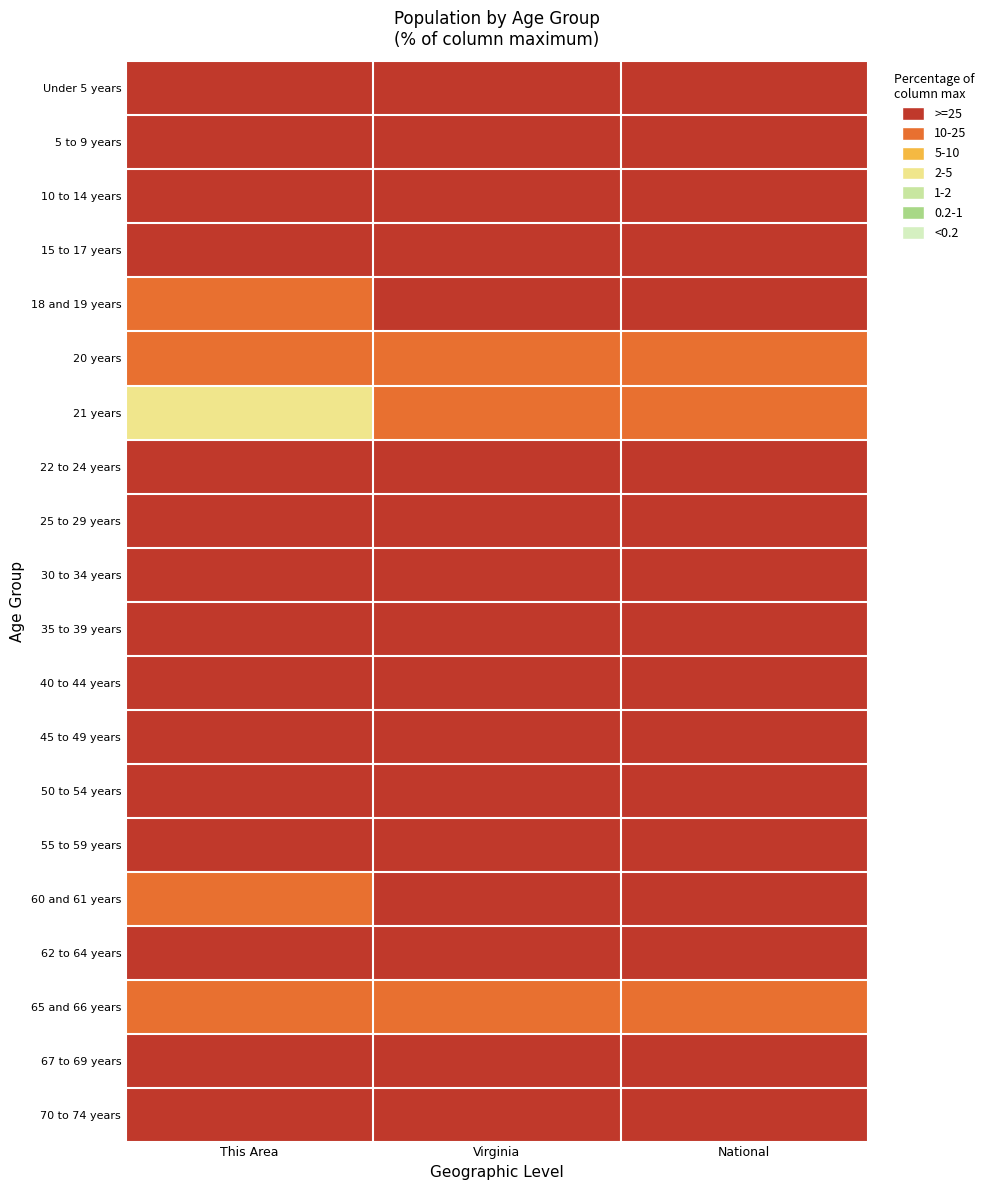

Which has a higher value, This Area or National?

National